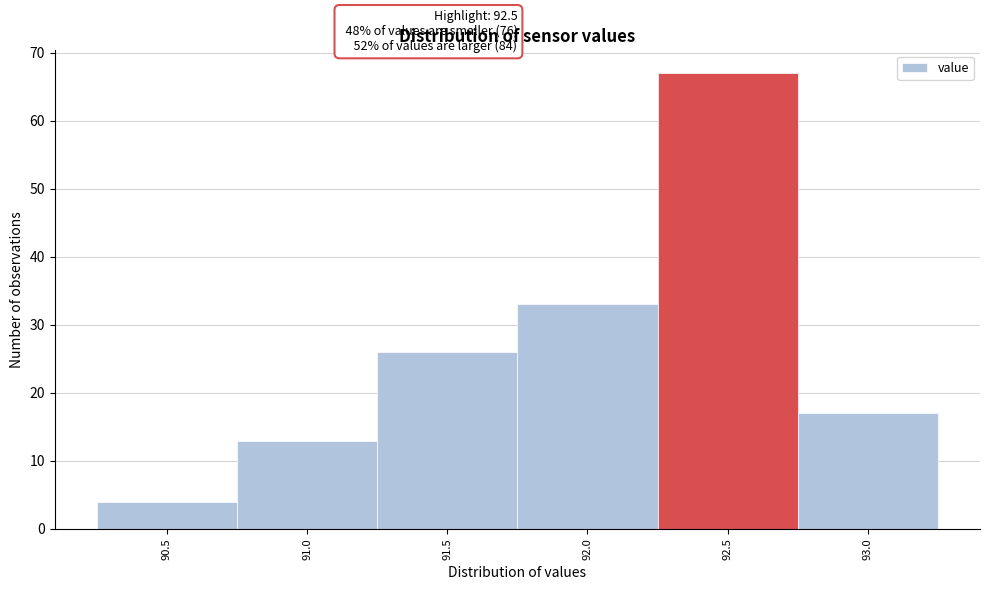

Reading left to right, what are all the values shown in this chart?

90.5=4	91.0=13	91.5=26	92.0=33	92.5=67	93.0=17